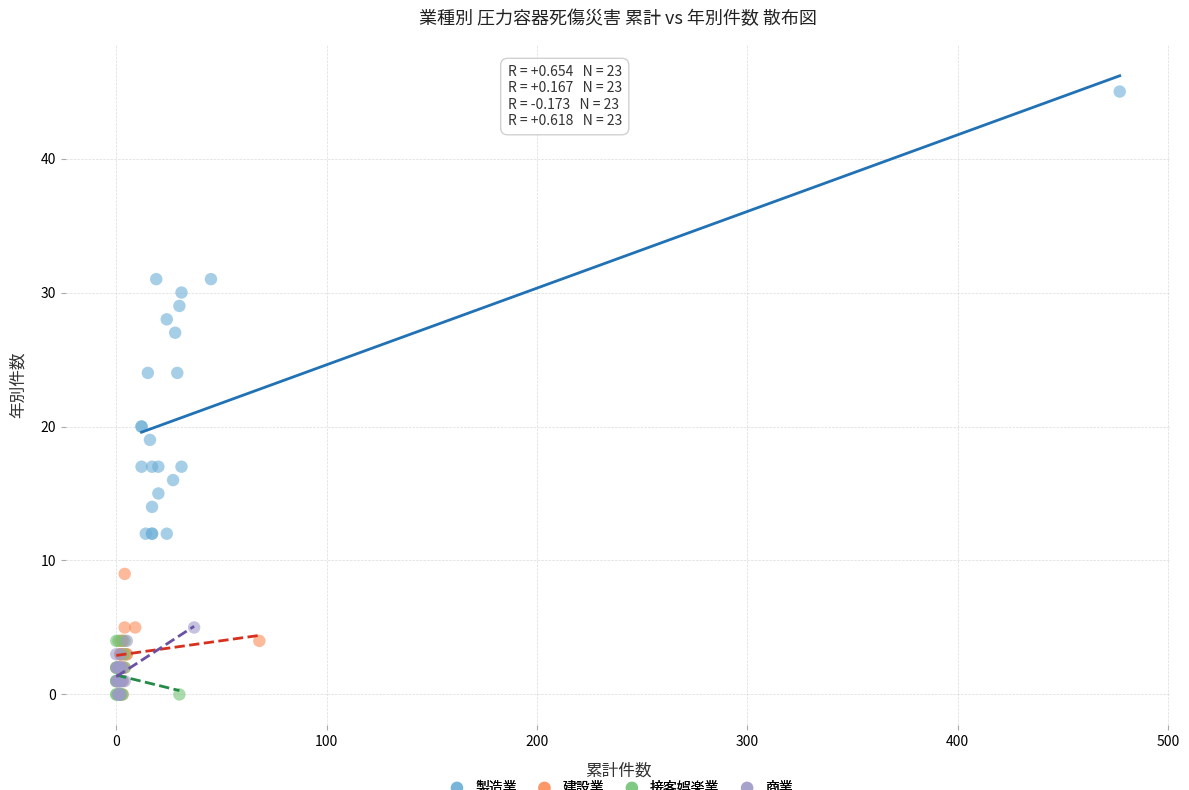

Which series contains the highest Y value?

製造業